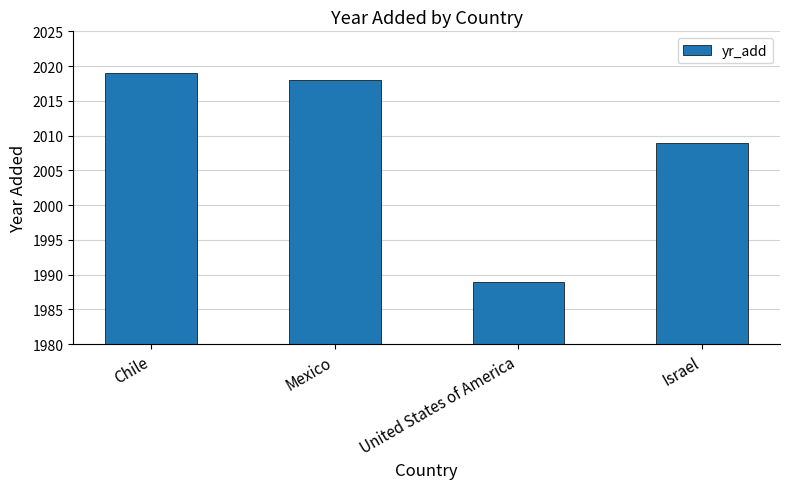

Which label corresponds to the smallest value in the chart?

United States of America